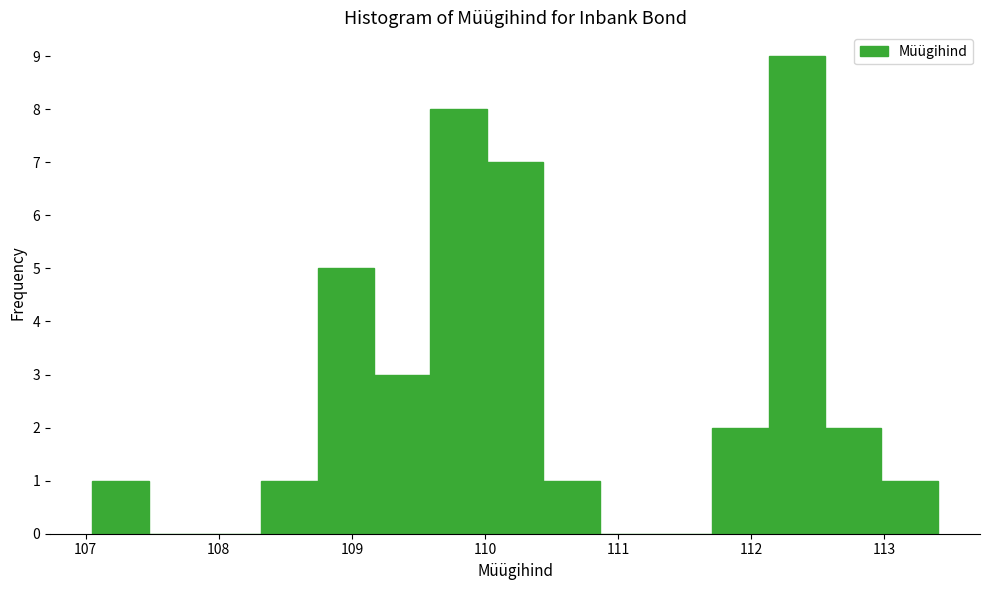

Reading left to right, transcribe this chart: for each bar, give the range it covers on the x-axis and its height. Neither the bar edges nor the heights are printed on the chart, so give them approximately, as read against the axes.

107.1 to 107.5: 1
107.5 to 107.9: 0
107.9 to 108.3: 0
108.3 to 108.7: 1
108.7 to 109.2: 5
109.2 to 109.6: 3
109.6 to 110.0: 8
110.0 to 110.4: 7
110.4 to 110.9: 1
110.9 to 111.3: 0
111.3 to 111.7: 0
111.7 to 112.1: 2
112.1 to 112.6: 9
112.6 to 113.0: 2
113.0 to 113.4: 1